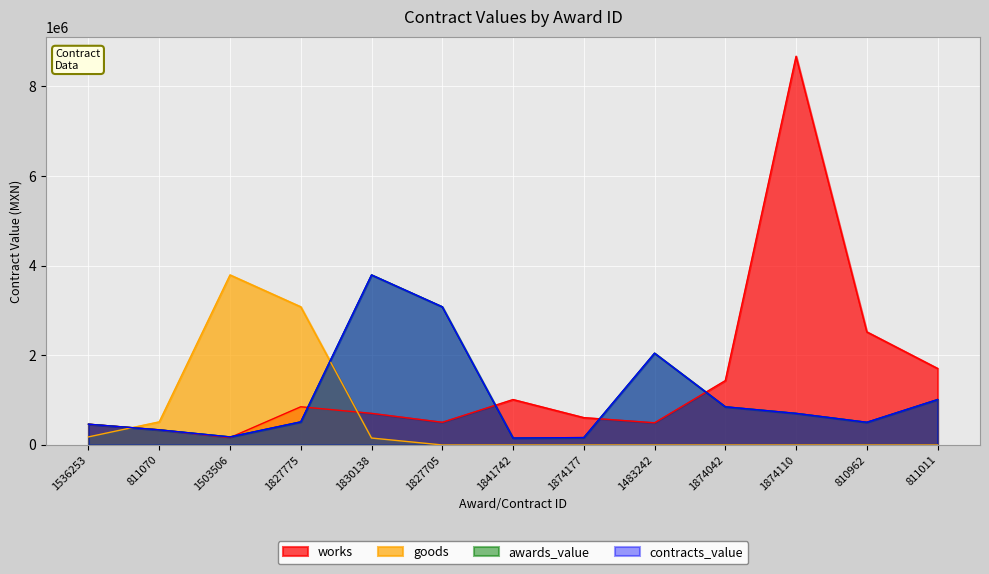

True or false: goods and works intersect in this chart.

True